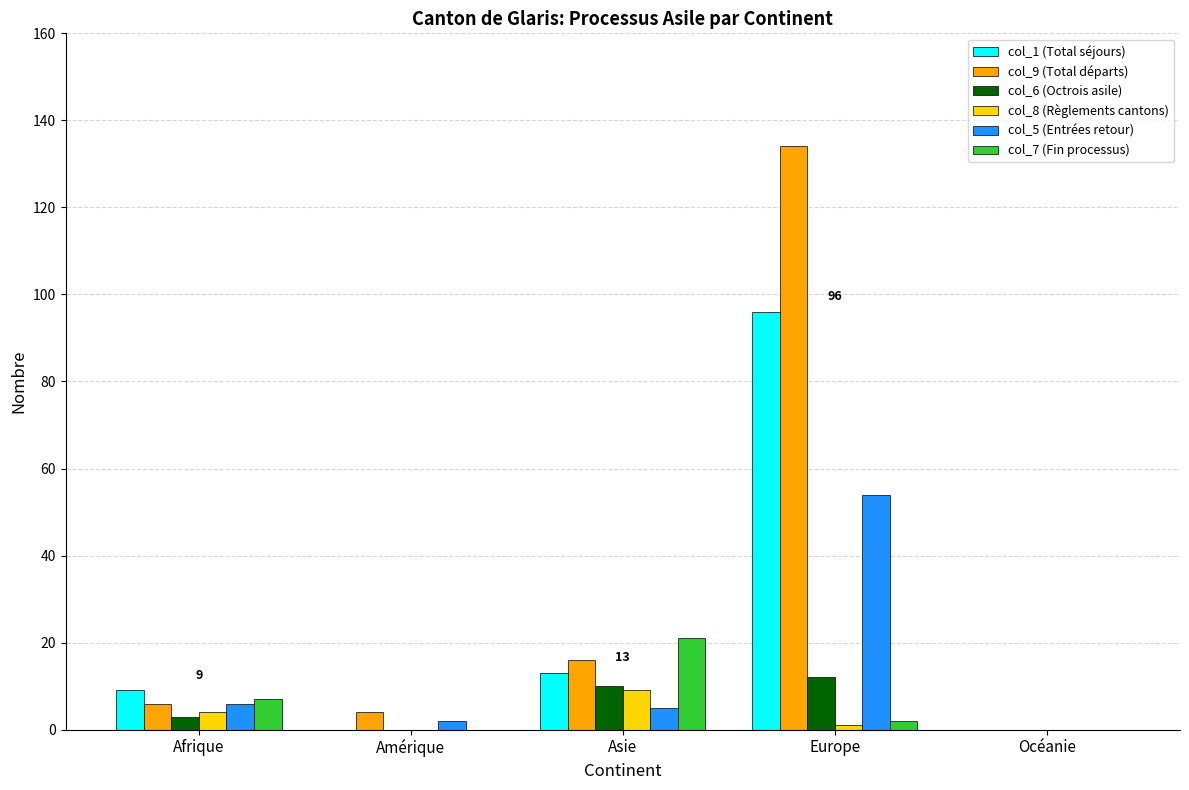

Which series has the largest total across all categories?

col_9 (Total départs)